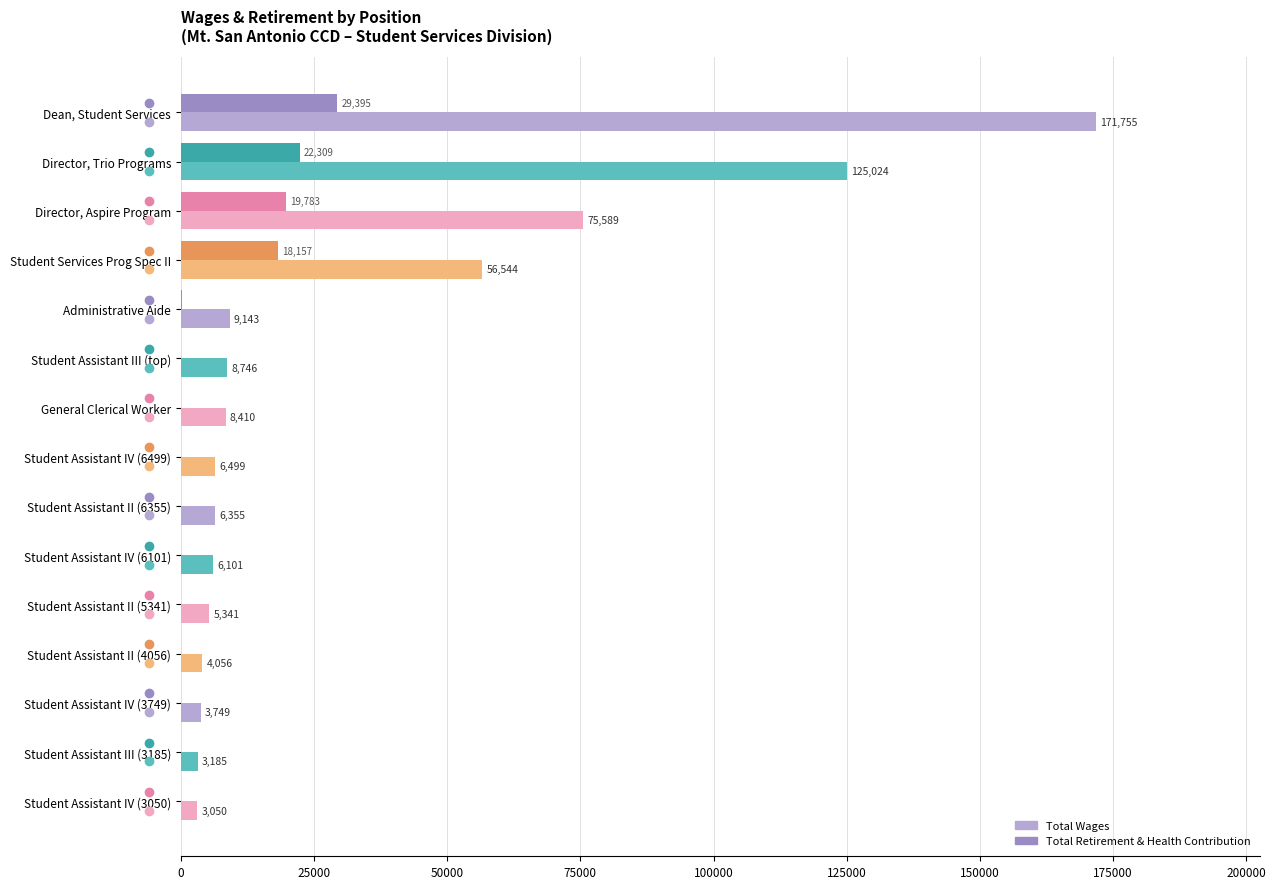

At which label is Total Retirement & Health Contribution closest to 14697?

Student Services Prog Spec II